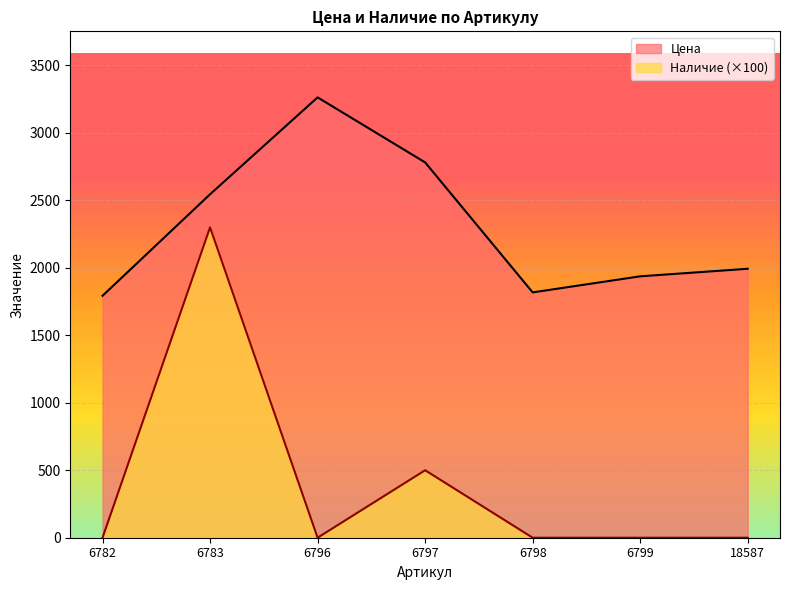

True or false: Цена and Наличие intersect in this chart.

False